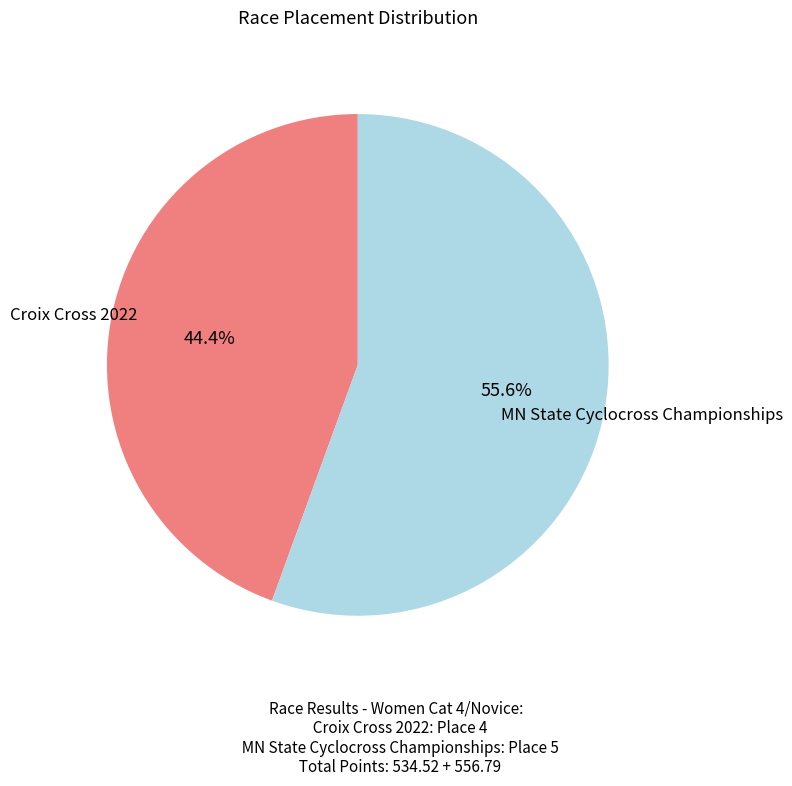

To the nearest percent, what is the difference between the Croix Cross 2022 and MN State Cyclocross Championships slice percentages?

11%